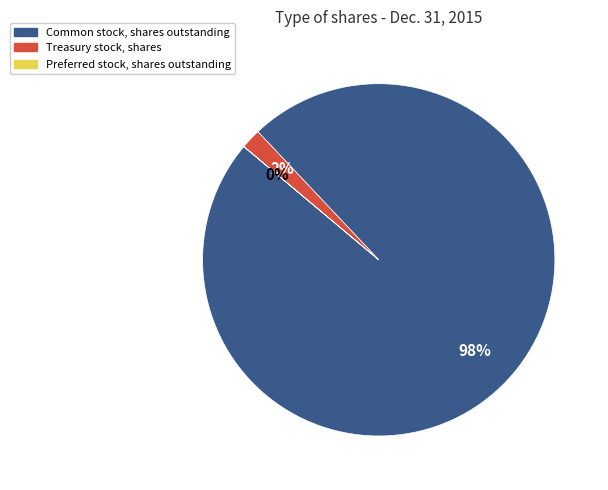

Which slice is the largest?

Common stock, shares outstanding